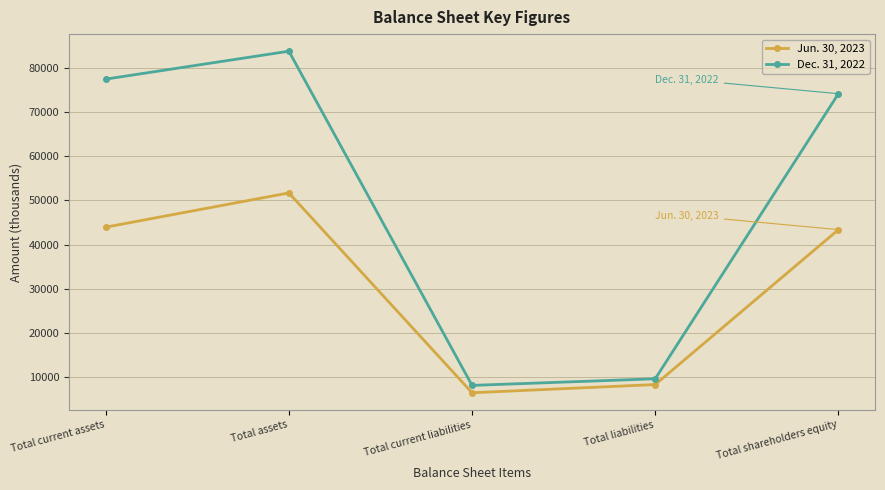

True or false: Jun. 30, 2023 and Dec. 31, 2022 cross at least once.

False